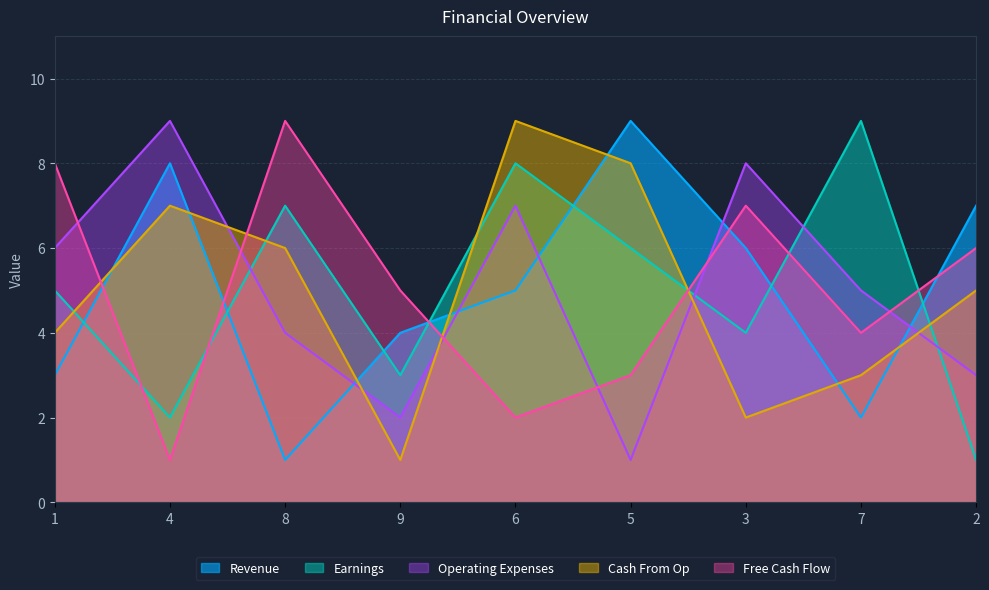

Where is the first local minimum for Free Cash Flow?

4